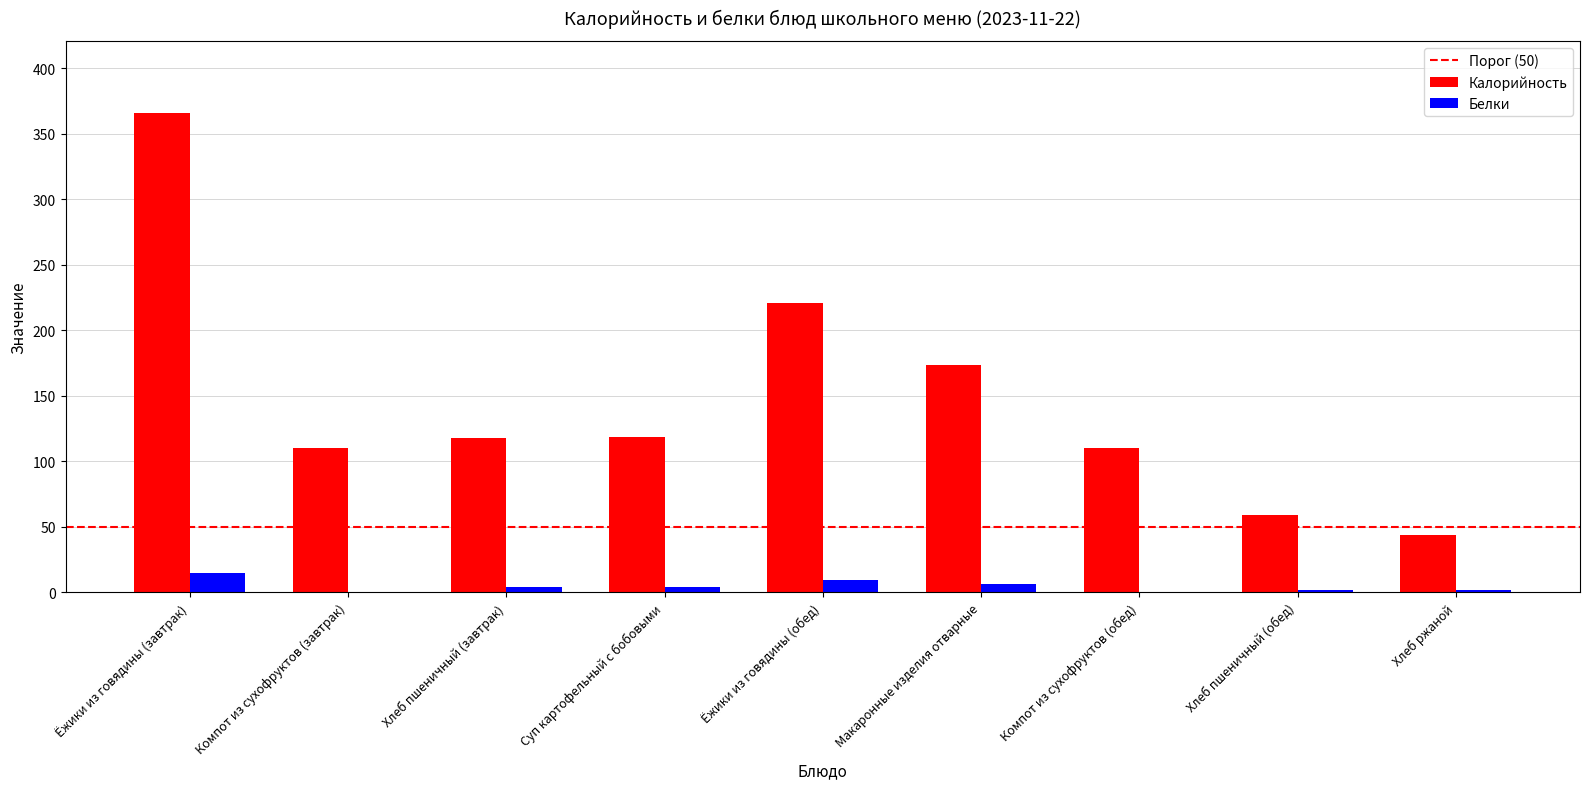

Which series changed the most between Ёжики из говядины (завтрак) and Хлеб пшеничный (обед)?

Калорийность